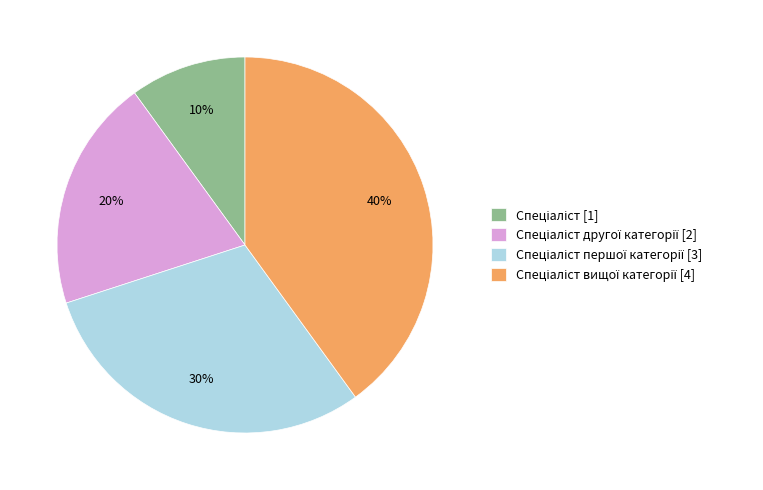

Does any single category account for the majority?

No